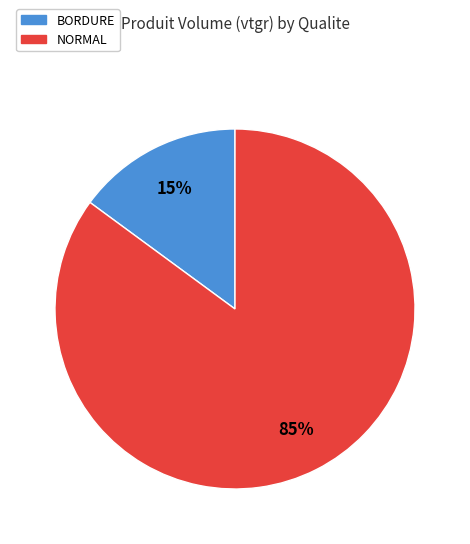

To the nearest percent, what is the average slice percentage?

50%